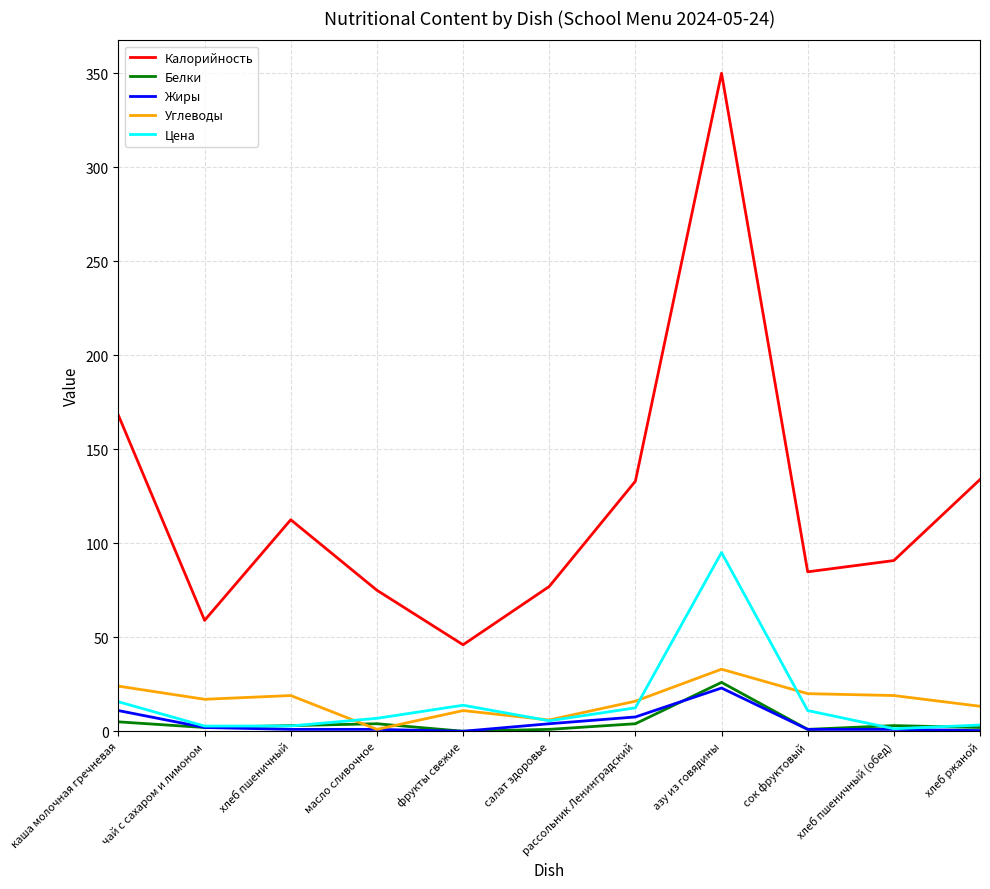

Which series has the largest range (max minus min)?

Калорийность